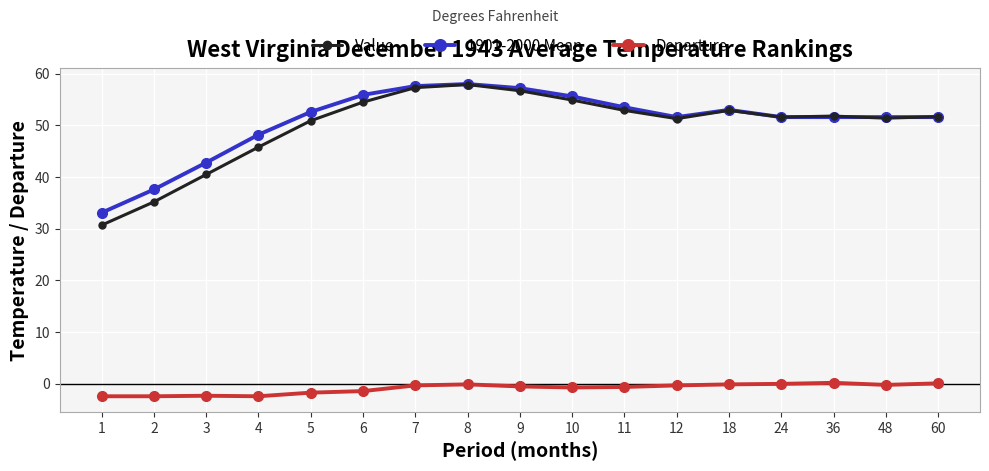

How many data points does each series have?

17